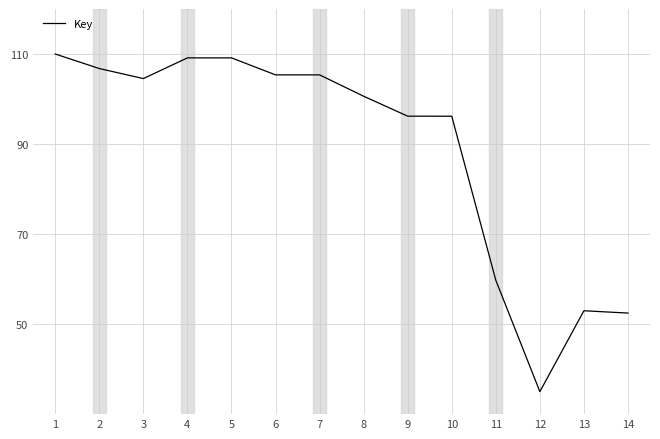

What is the change in value from 7 to 13?

-52.4